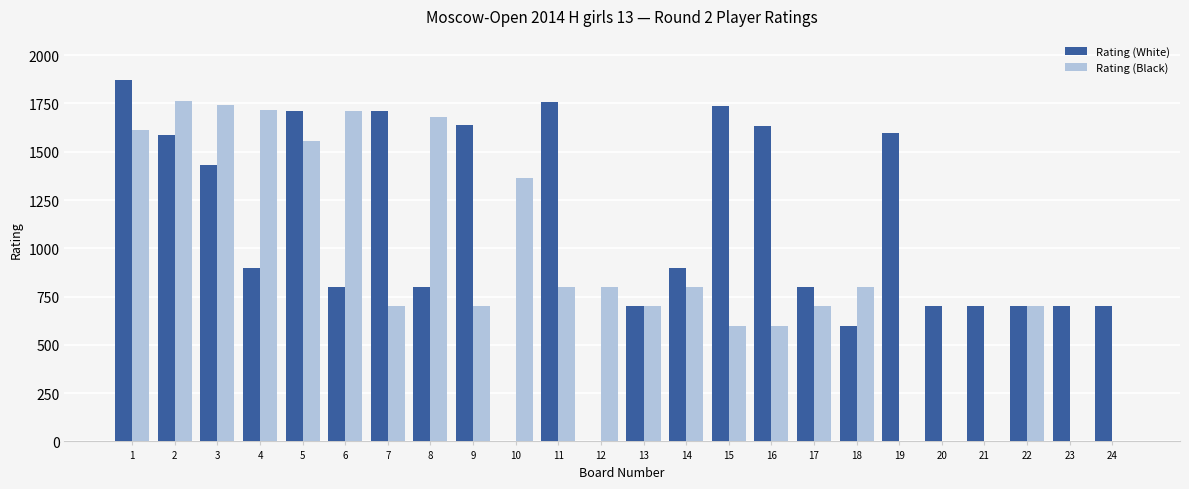

How many series are shown in this chart?

2